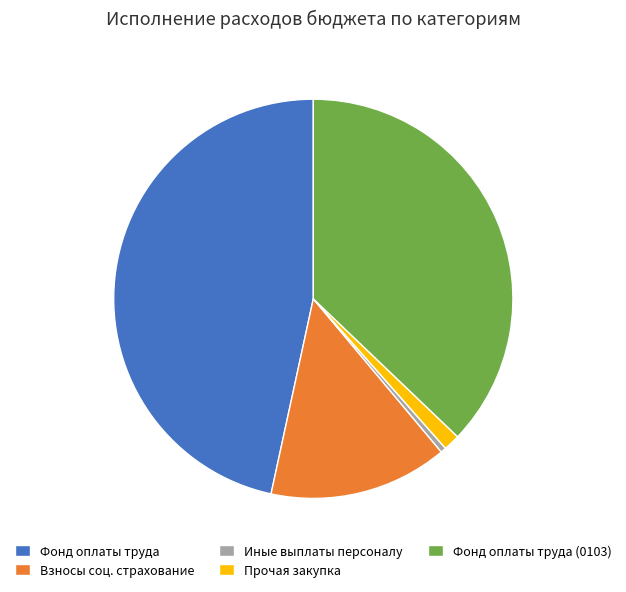

Does Иные выплаты персоналу represent more than half of the total?

No